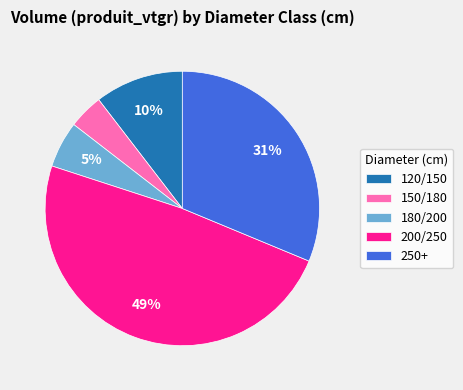

Is it true that 250+ is 31% of the pie?

True